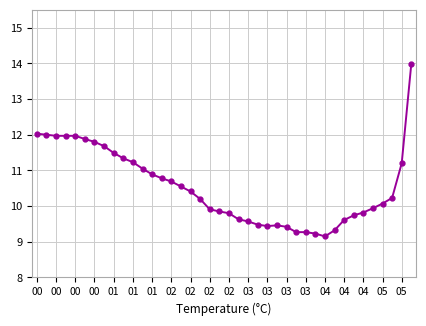

True or false: the data has more than 0 interior local peaks.

True